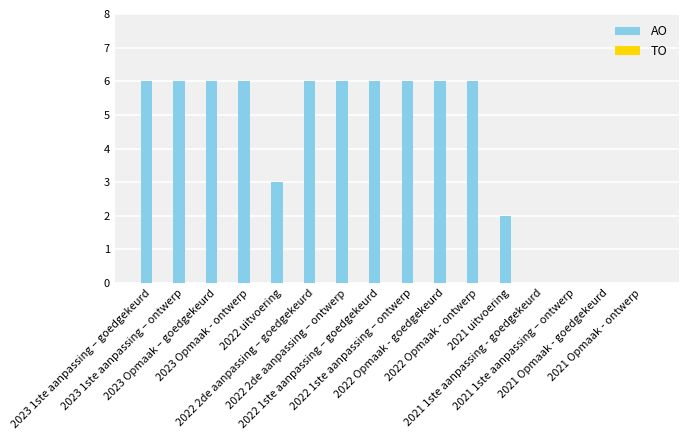

How many series are shown in this chart?

1